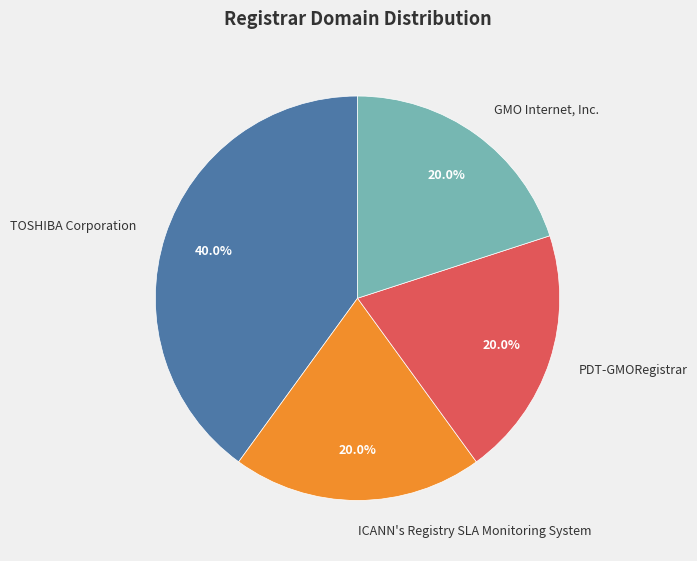

Does TOSHIBA Corporation account for over 50% of the chart?

No